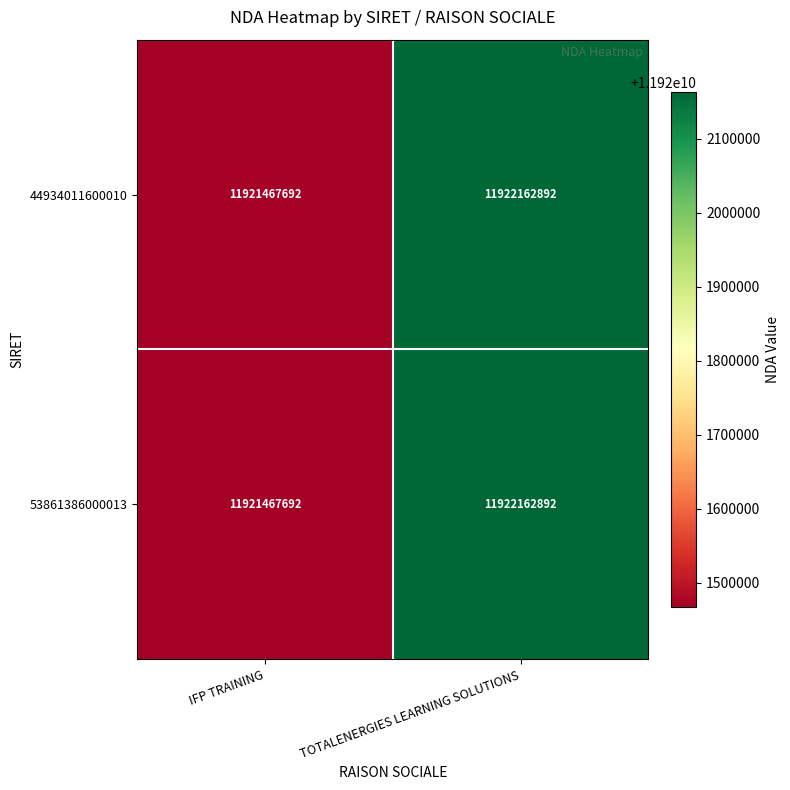

How many distinct data groups are displayed?

2